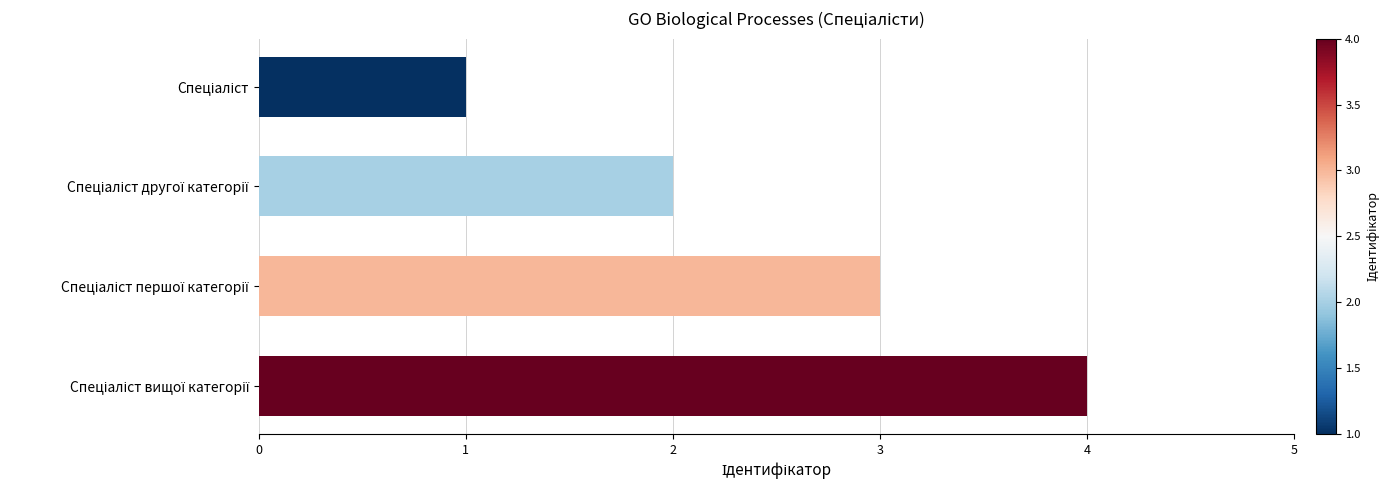

How many values are below 3?

2